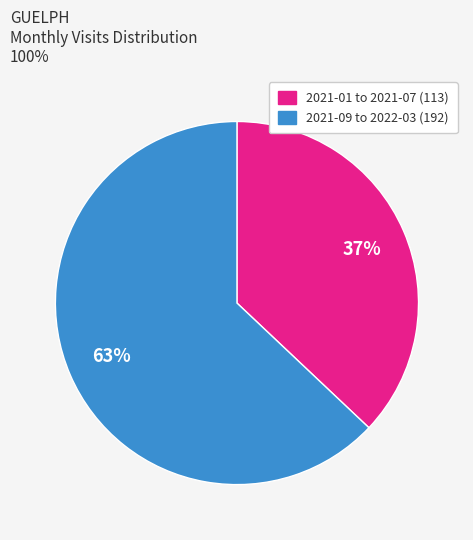

Is there a majority slice in this chart?

Yes